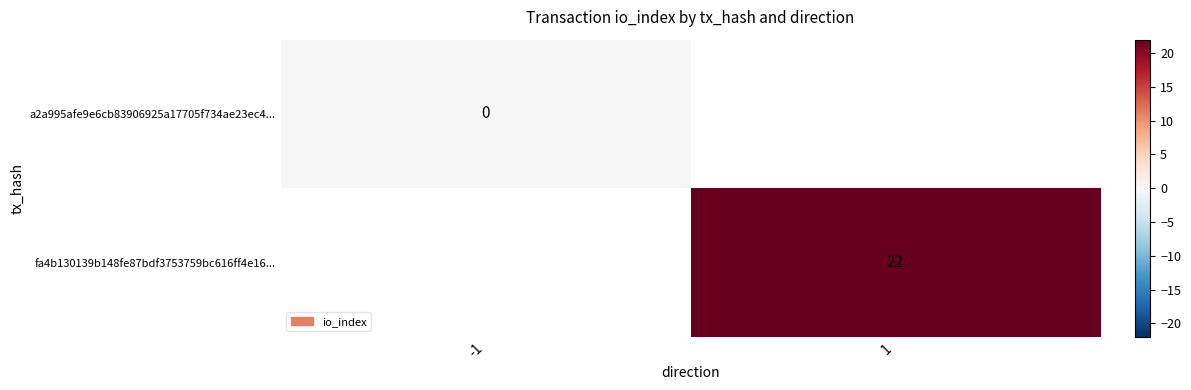

The fa4b130139b148fe87bdf3753759bc616ff4e16... series shows 22.0 at 1. True or false?

True